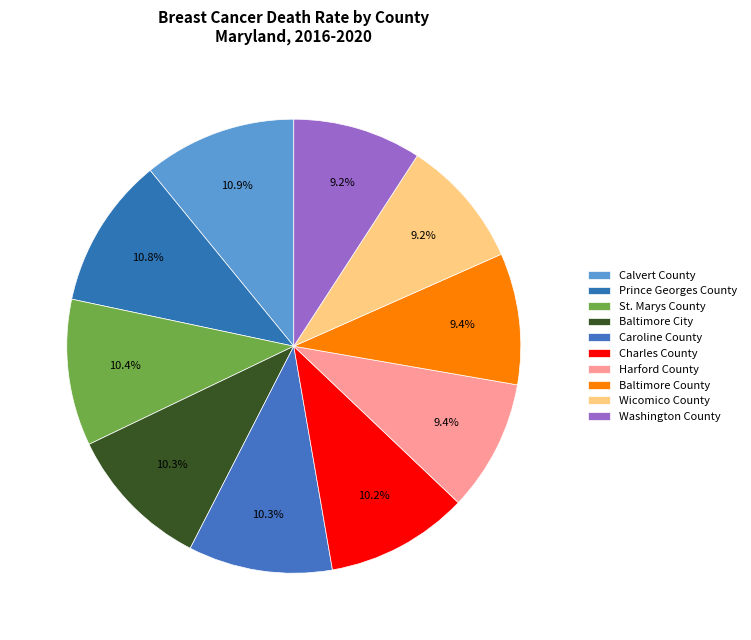

Which category has the biggest portion of the pie?

Calvert County